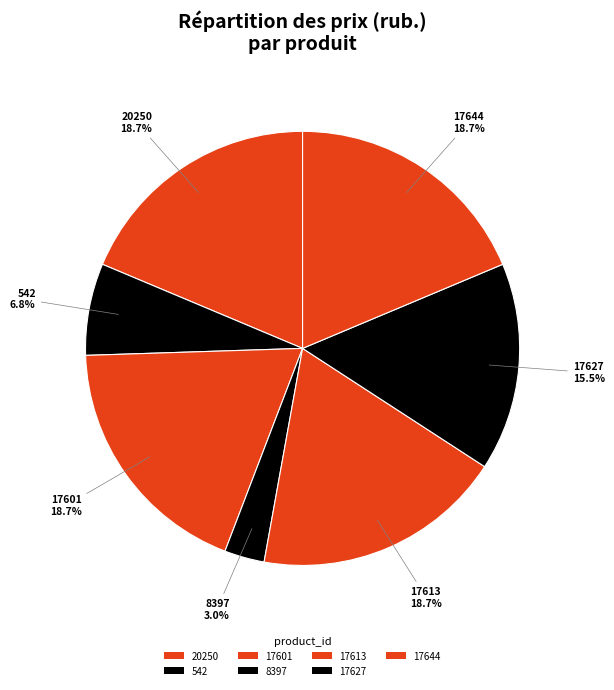

Do 17644 and 20250 together represent more than half of the pie?

No